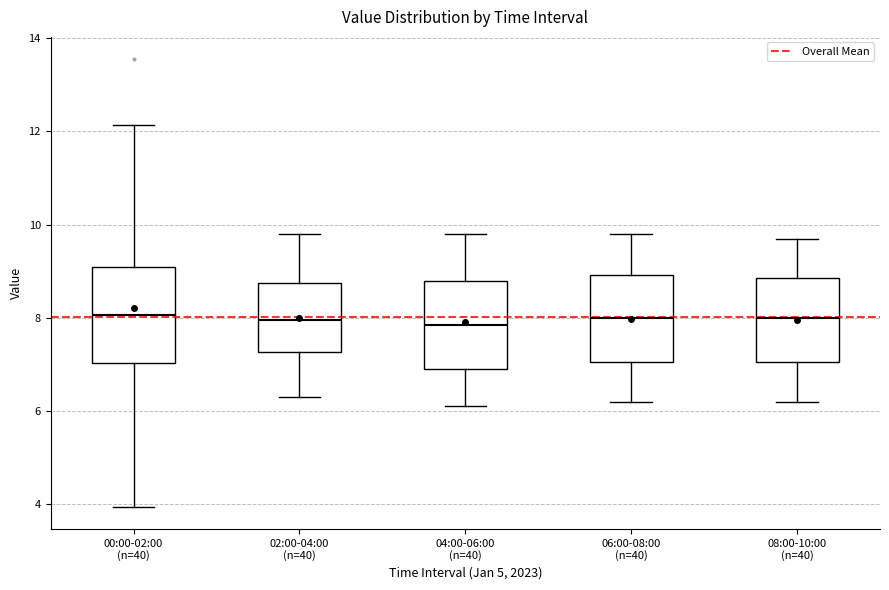

Where is the upper edge of the box for 08:00-10:00 (n=40) on the y-axis? The values are not printed on the chart, so give them approximately, as read against the axis.

8.8